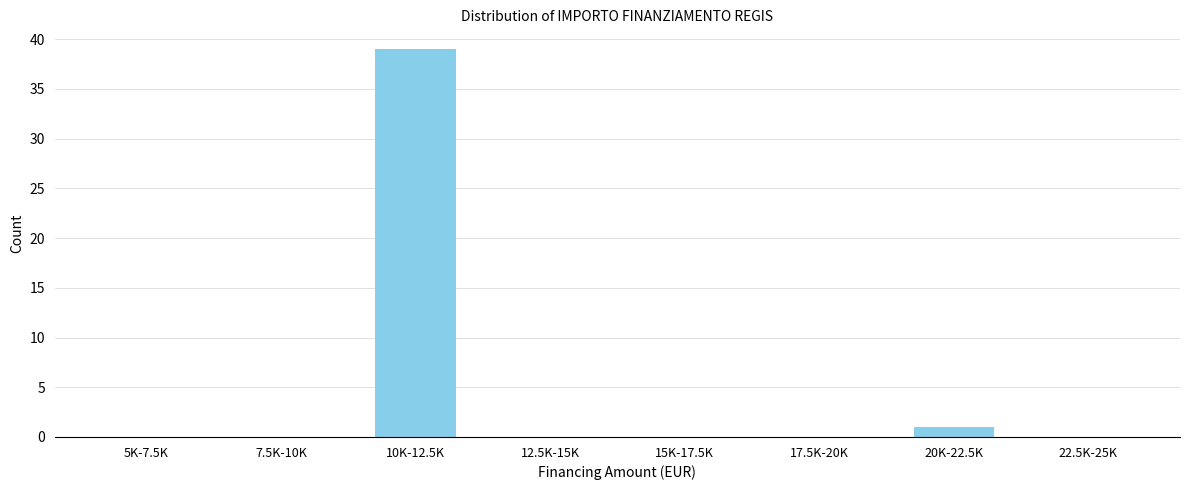

Reading right to left, extract all data points from this chart.

22.5K-25K=0	20K-22.5K=1	17.5K-20K=0	15K-17.5K=0	12.5K-15K=0	10K-12.5K=39	7.5K-10K=0	5K-7.5K=0